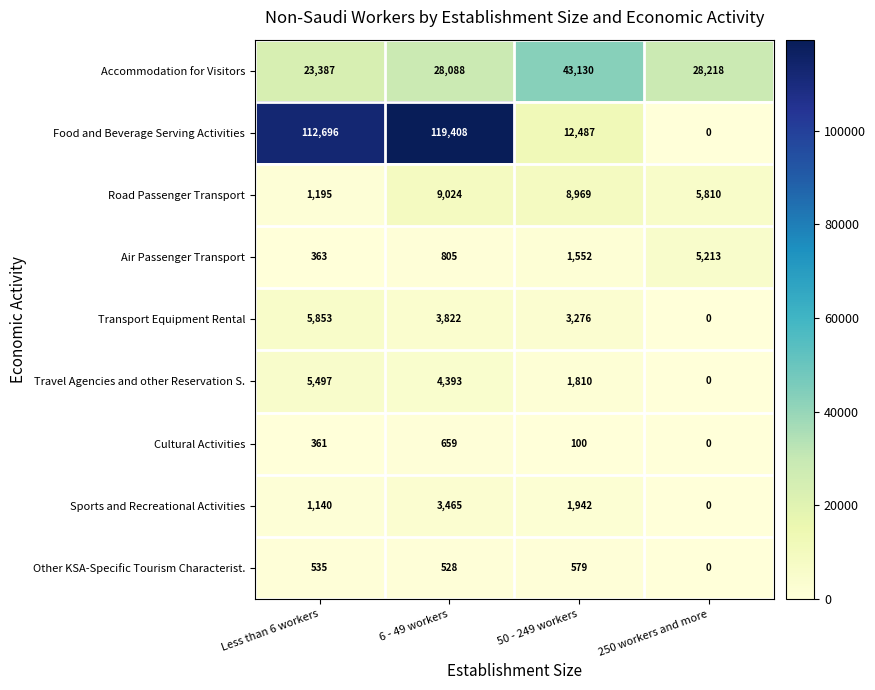

What is the total value across all series at Less than 6 workers?

151027